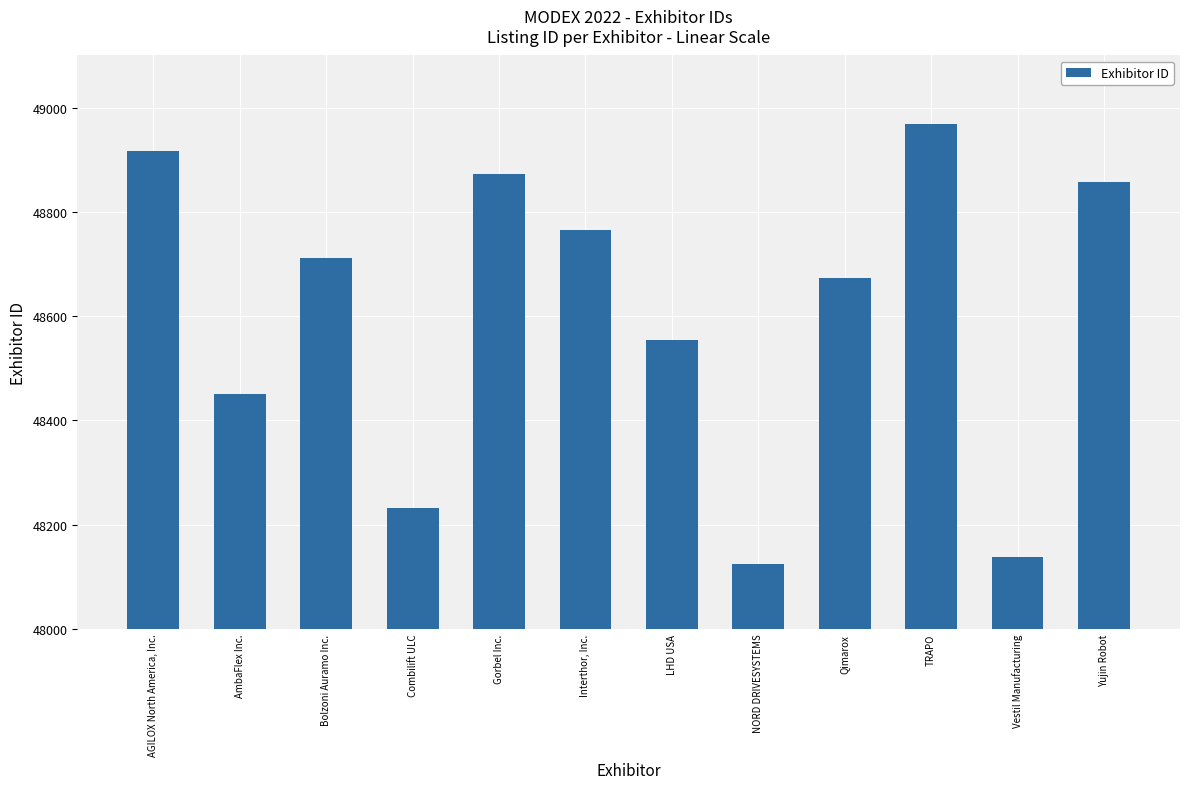

The value at TRAPO is 48969. True or false?

True